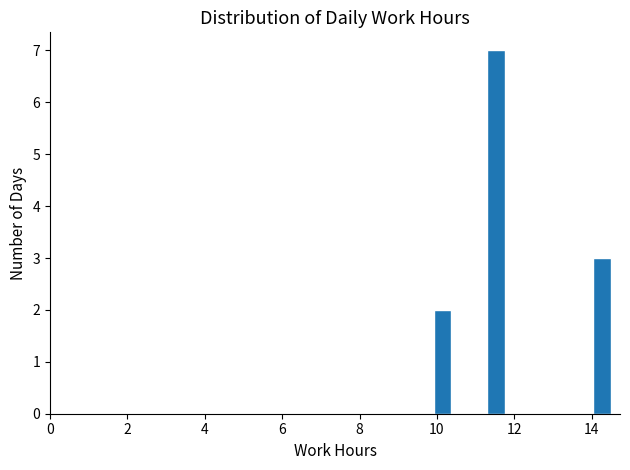

Around what value on the x-axis is the tallest bar? Give the approximate position of its centre, as read against the axis.

11.6